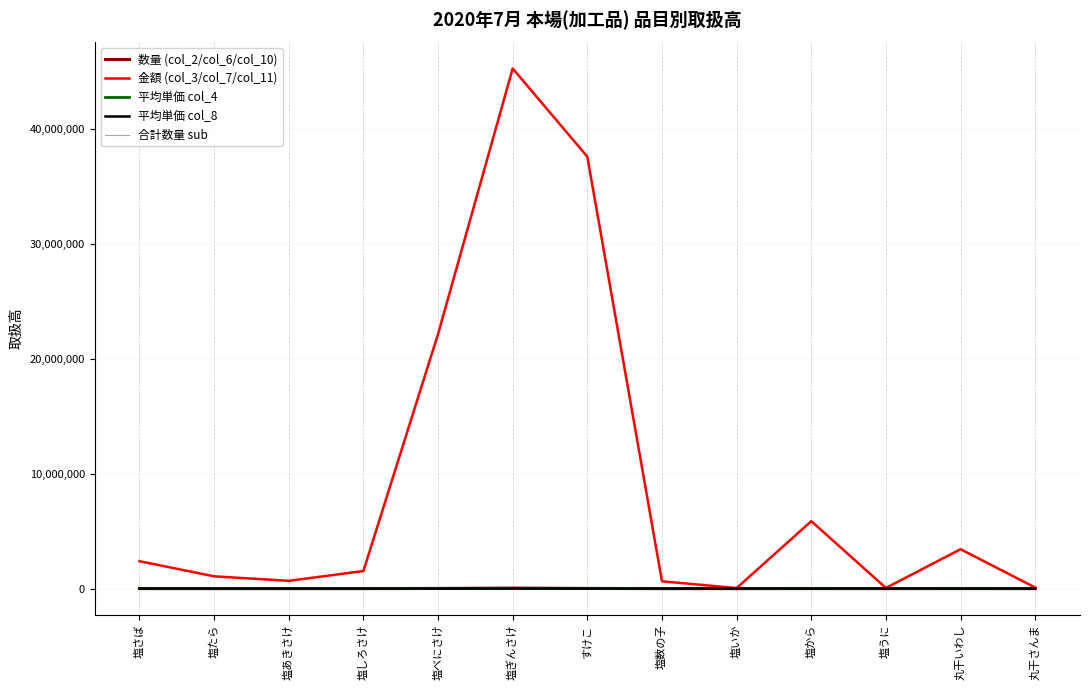

What is the label of the 6th point from the right?

塩数の子